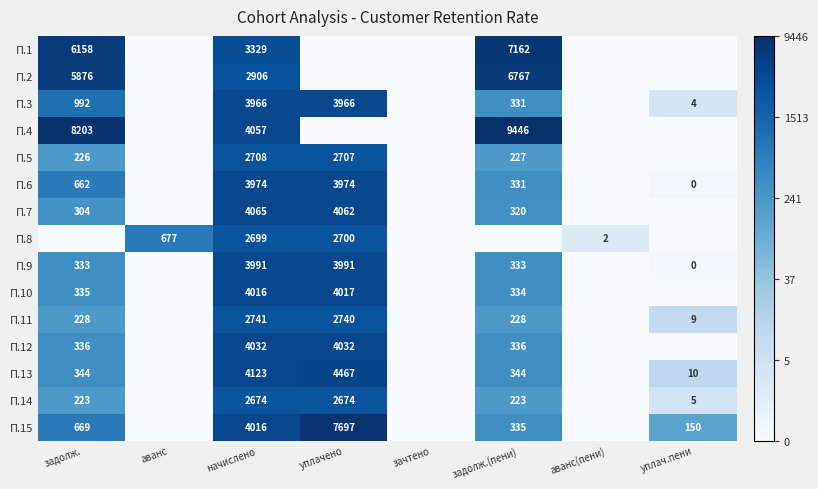

True or false: П.12 has a value of 4032 at уплачено.

True